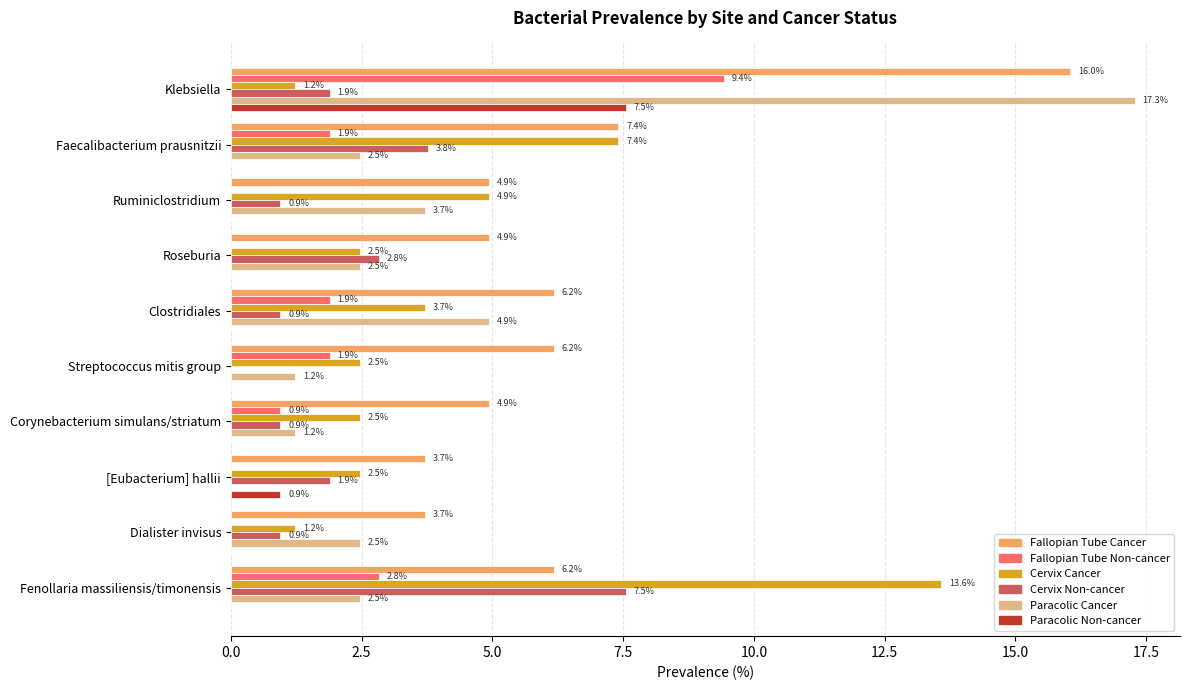

Is the value of Paracolic Non-cancer at Dialister invisus greater than the value of Cervix Cancer at Ruminiclostridium?

No